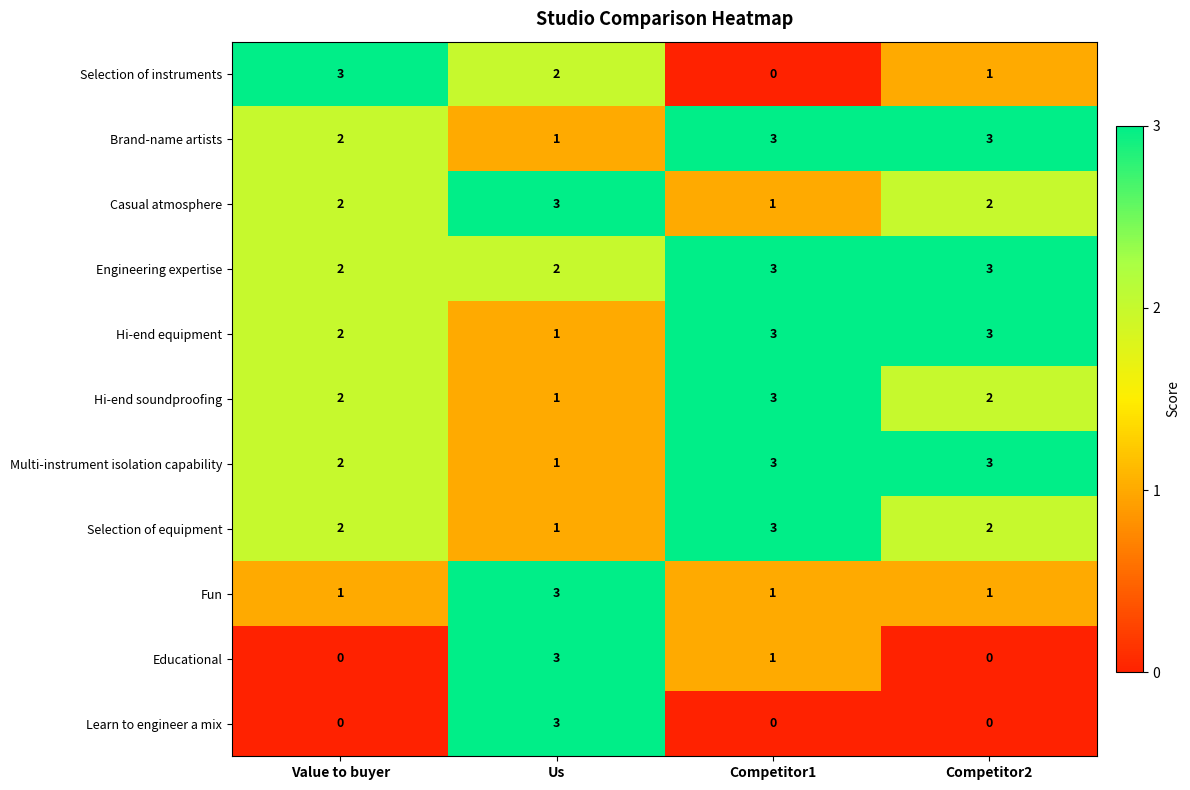

Is it true that Hi-end equipment equals 0 at Us?

False